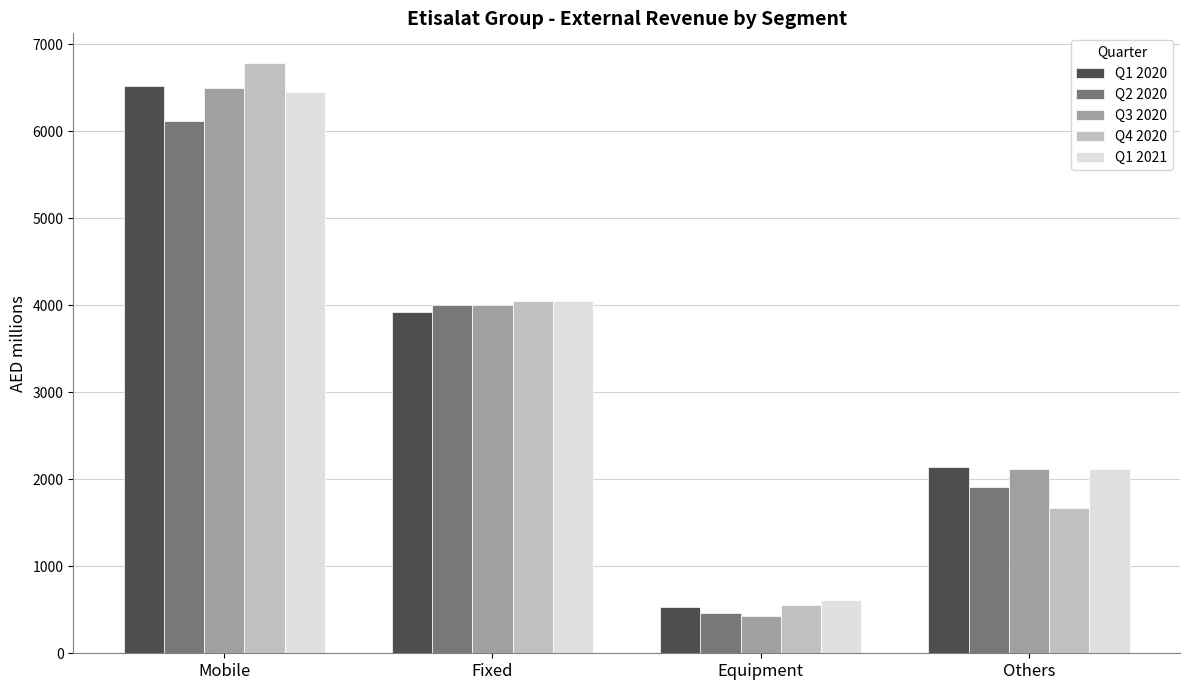

How many bars are there in total?

20